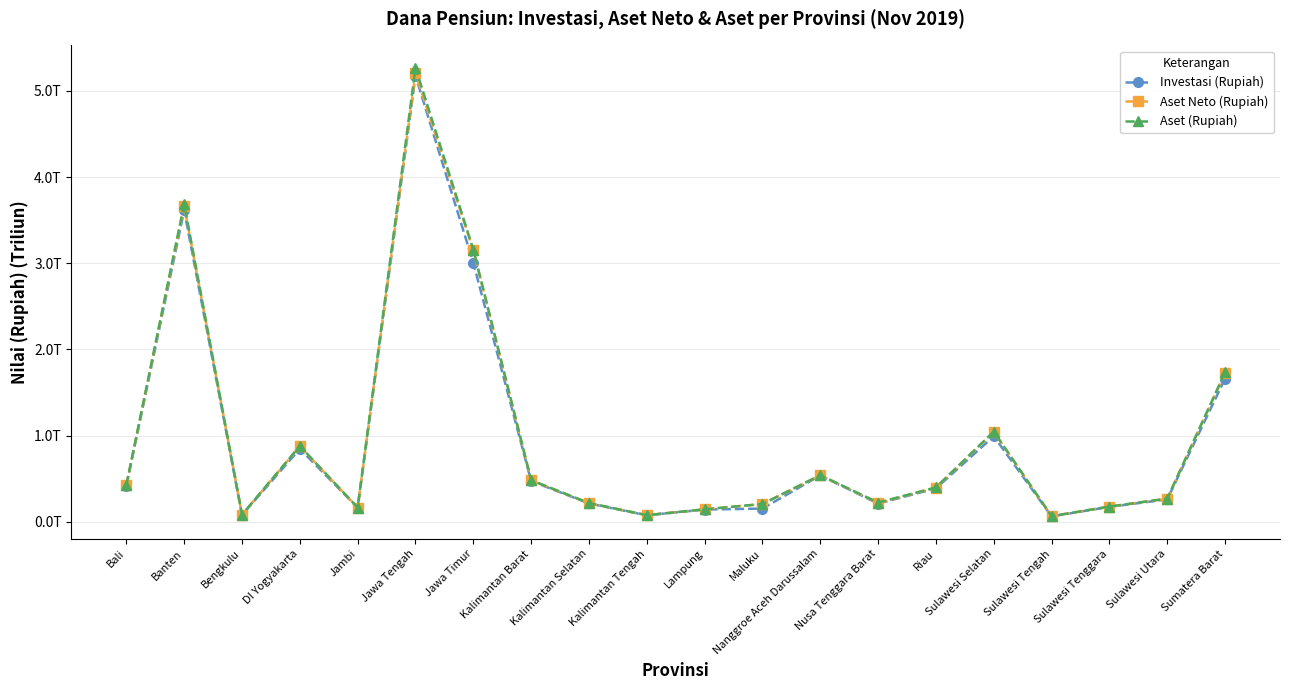

How many distinct data groups are displayed?

3